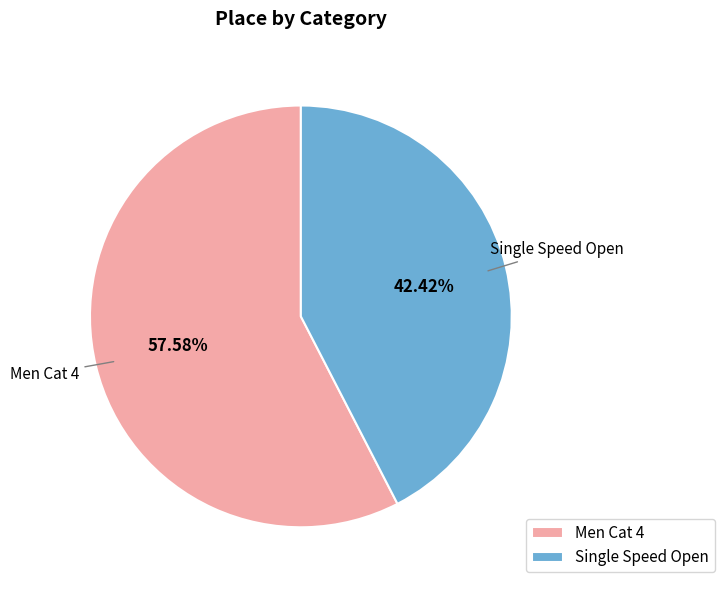

How many slices are in this pie chart?

2